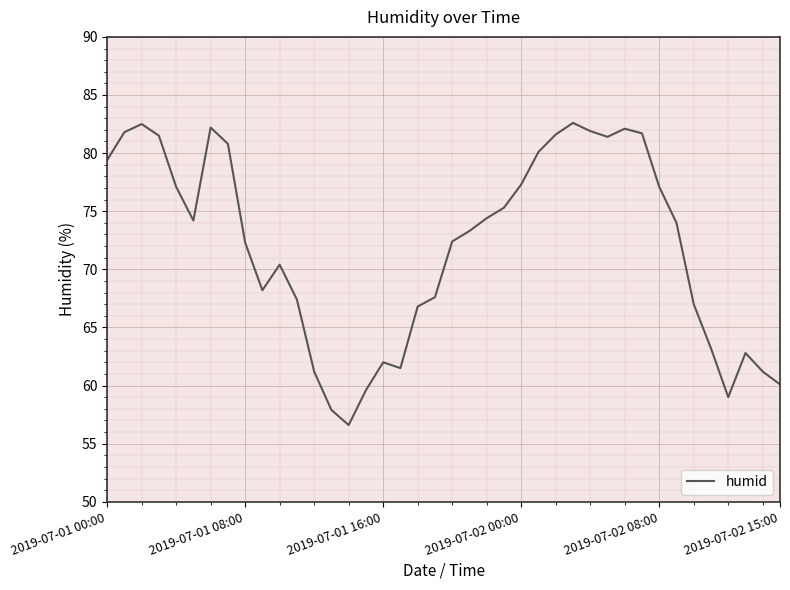

What is the greatest value displayed?

82.6